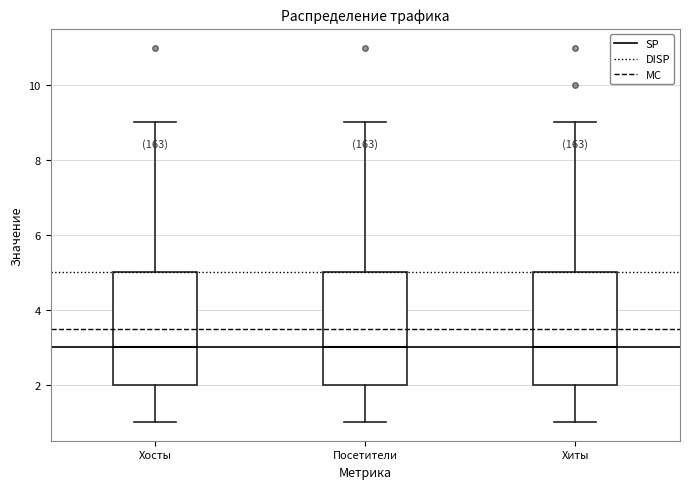

Where does the upper whisker of the box for Посетители end on the y-axis? The values are not printed on the chart, so give them approximately, as read against the axis.

9